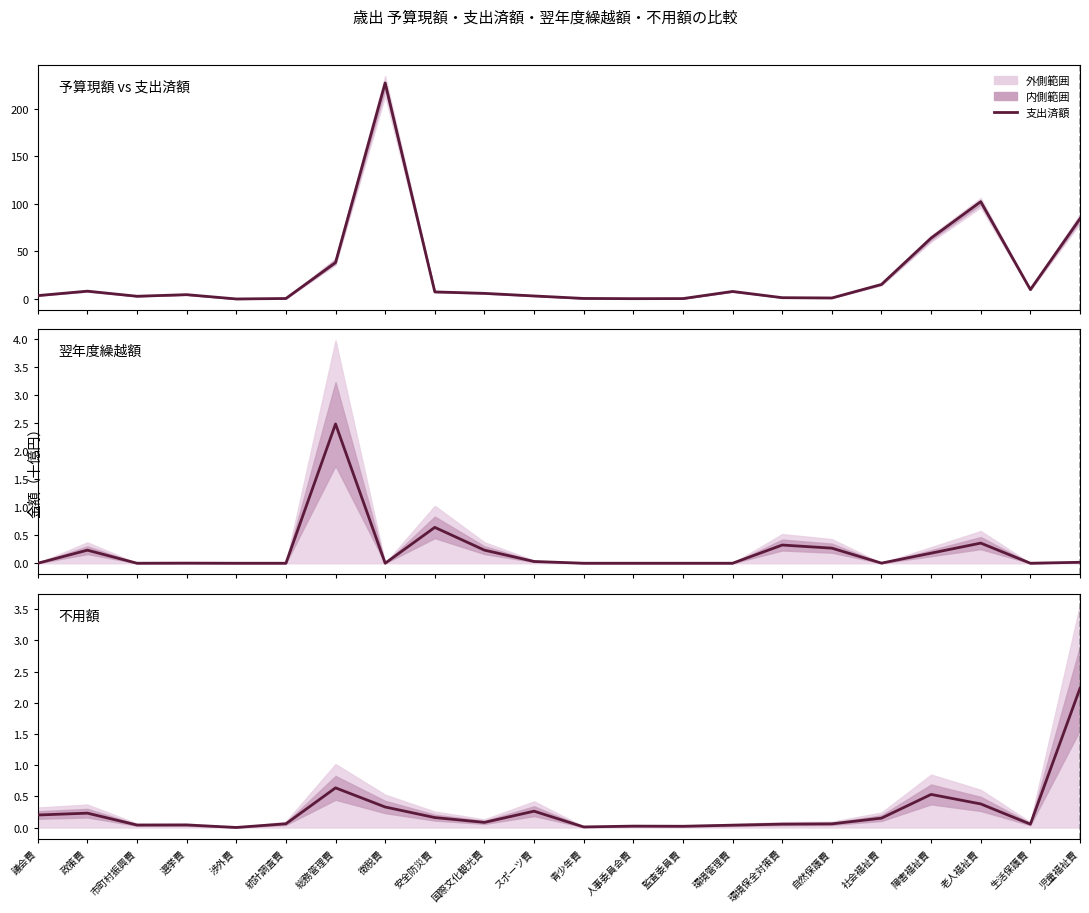

Reading right to left, what are all the values shown in this chart?

予算現額 vs 支出済額: 児童福祉費=84.3	生活保護費=9.9	老人福祉費=102.2	障害福祉費=64.0	社会福祉費=15.3	自然保護費=1.1	環境保全対策費=1.4	環境管理費=7.9	監査委員費=0.4	人事委員会費=0.3	青少年費=0.6	スポーツ費=3.2	国際文化観光費=5.9	安全防災費=7.4	徴税費=226.9	総務管理費=38.3	統計調査費=0.5	渉外費=0.0	選挙費=4.5	市町村振興費=2.9	政策費=8.2	議会費=3.6
翌年度繰越額: 児童福祉費=0.0	生活保護費=0.0	老人福祉費=0.4	障害福祉費=0.2	社会福祉費=0.0	自然保護費=0.3	環境保全対策費=0.3	環境管理費=0.0	監査委員費=0.0	人事委員会費=0.0	青少年費=0.0	スポーツ費=0.0	国際文化観光費=0.2	安全防災費=0.6	徴税費=0.0	総務管理費=2.5	統計調査費=0.0	渉外費=0.0	選挙費=0.0	市町村振興費=0.0	政策費=0.2	議会費=0.0
不用額: 児童福祉費=2.2	生活保護費=0.1	老人福祉費=0.4	障害福祉費=0.5	社会福祉費=0.1	自然保護費=0.1	環境保全対策費=0.1	環境管理費=0.0	監査委員費=0.0	人事委員会費=0.0	青少年費=0.0	スポーツ費=0.3	国際文化観光費=0.1	安全防災費=0.2	徴税費=0.3	総務管理費=0.6	統計調査費=0.1	渉外費=0.0	選挙費=0.0	市町村振興費=0.0	政策費=0.2	議会費=0.2